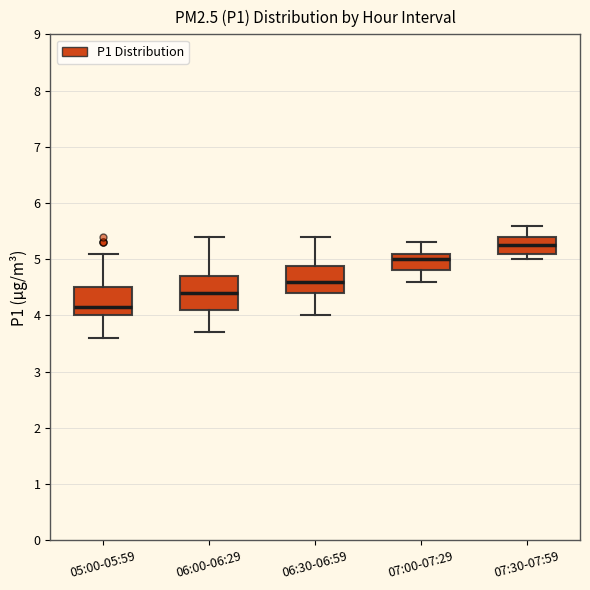

Which box has the lowest median line?

05:00-05:59